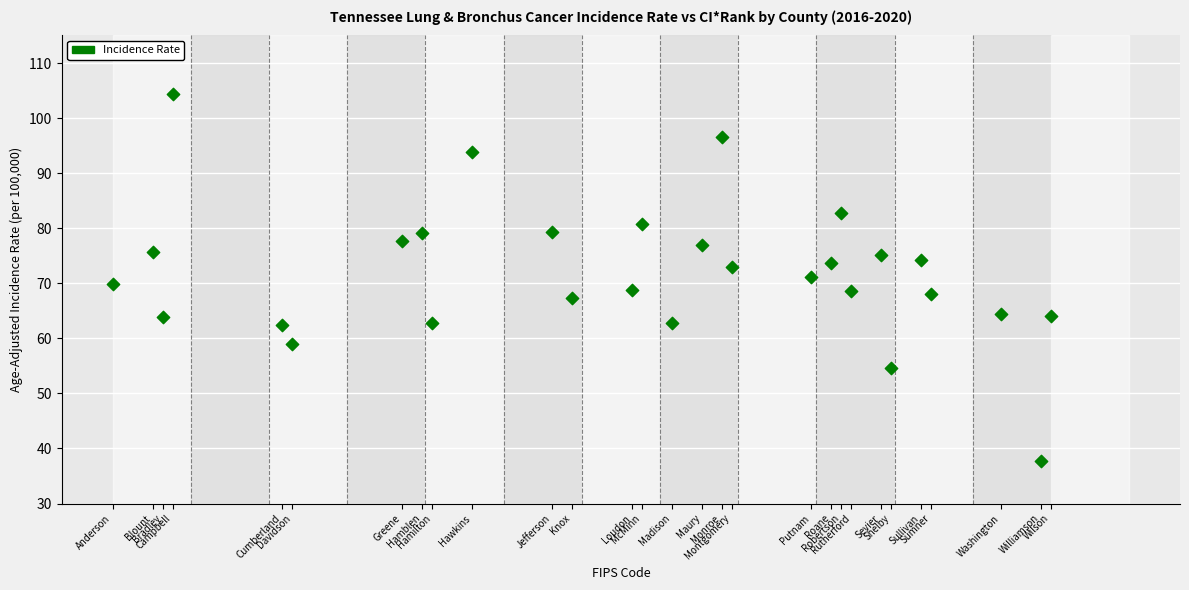

What is the range of X values (max minus min)?

188.0